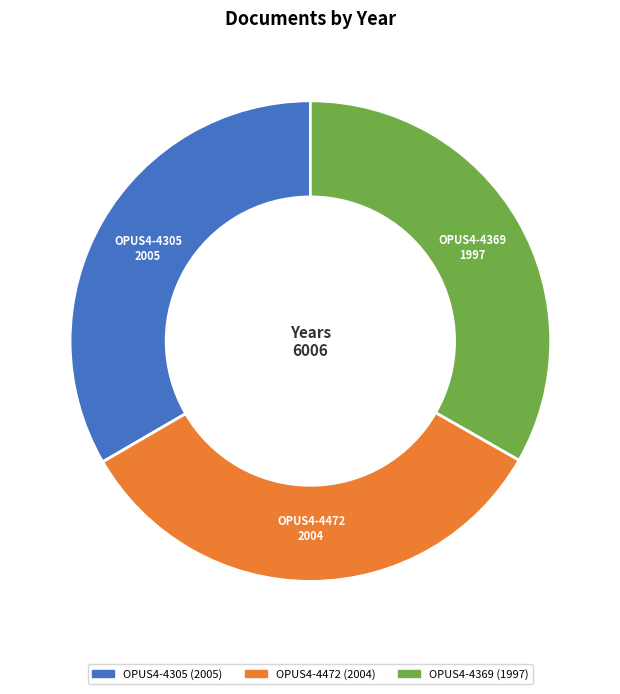

What is the ratio of the value at OPUS4-4369 to the value at OPUS4-4305?

1.0